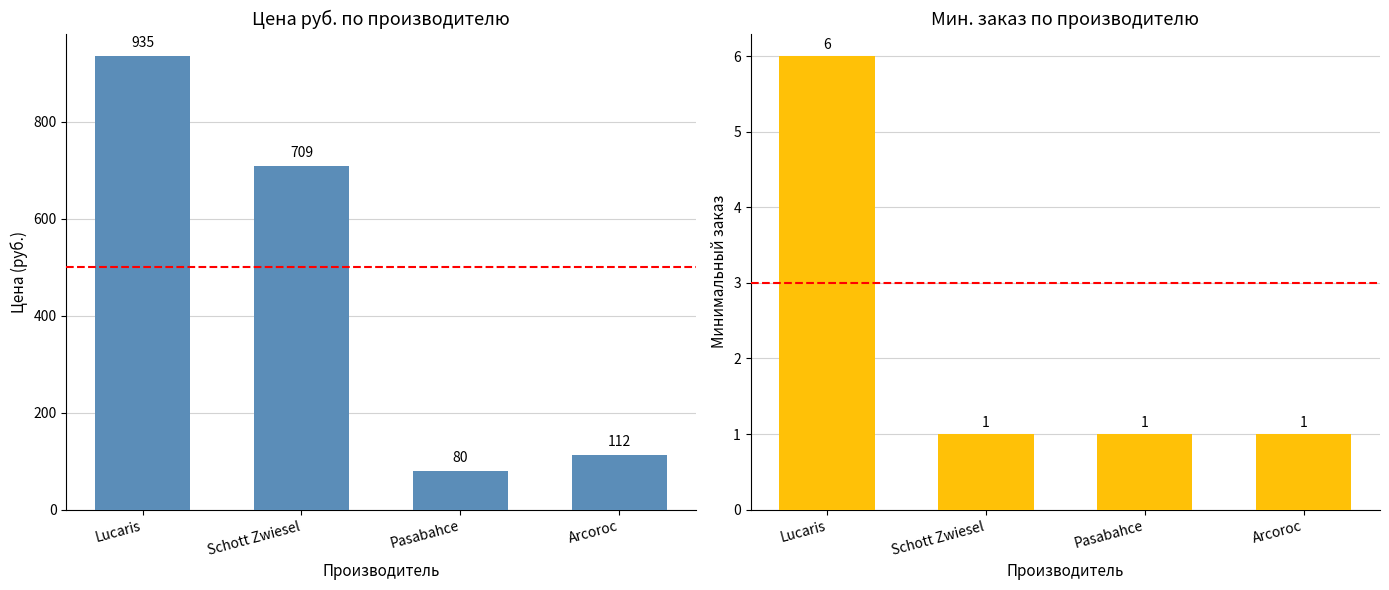

Rank the series at Pasabahce from highest to lowest value.

Цена руб., Минимальный заказ